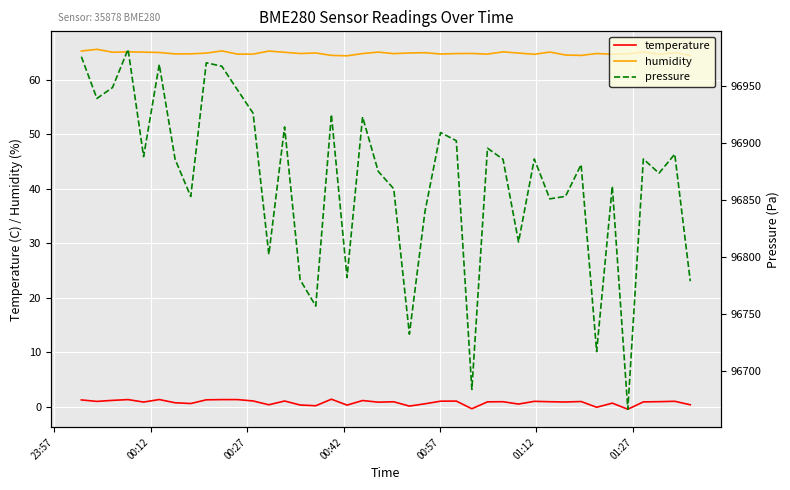

True or false: temperature and humidity intersect in this chart.

False